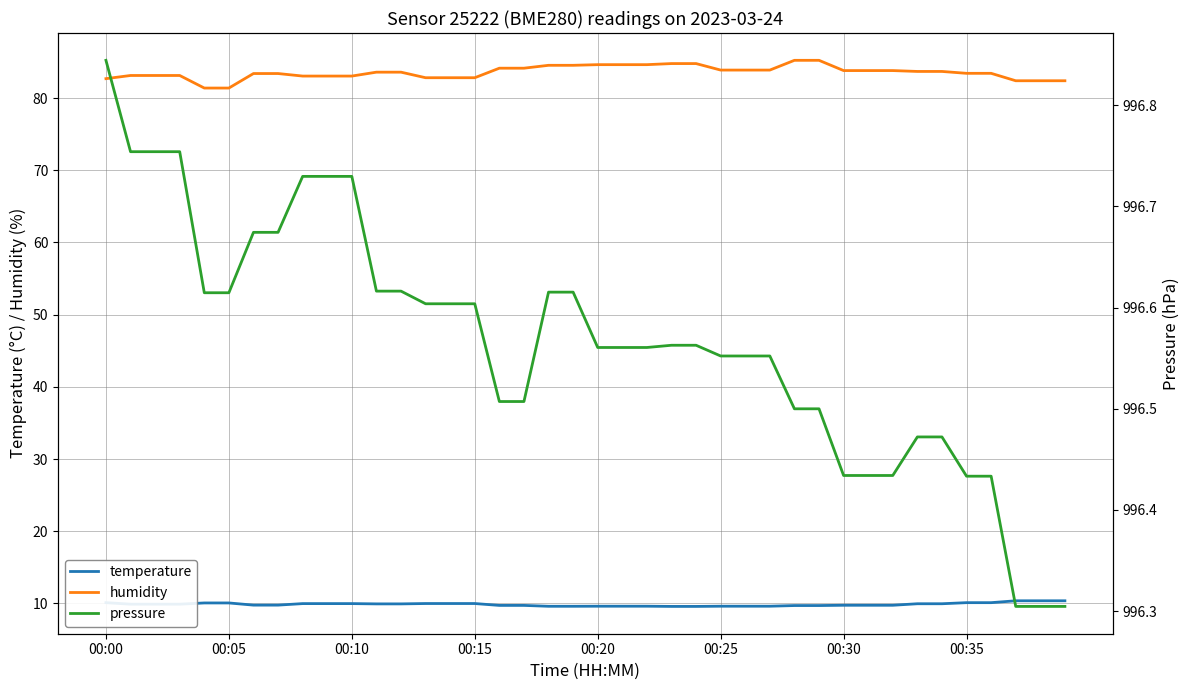

Reading right to left, transcribe all the data shown in this chart.

temperature: 10.4	10.4	10.4	10.1	10.1	10.0	10.0	9.8	9.8	9.8	9.7	9.7	9.6	9.6	9.6	9.6	9.6	9.6	9.6	9.6	9.6	9.6	9.7	9.7	10.0	10.0	10.0	9.9	9.9	10.0	10.0	10.0	9.8	9.8	10.1	10.1	9.9	9.9	9.9	10.1
humidity: 82.4	82.4	82.4	83.4	83.4	83.7	83.7	83.8	83.8	83.8	85.2	85.2	83.9	83.9	83.9	84.8	84.8	84.6	84.6	84.6	84.5	84.5	84.1	84.1	82.8	82.8	82.8	83.6	83.6	83.0	83.0	83.0	83.4	83.4	81.4	81.4	83.1	83.1	83.1	82.7
pressure: 996.3	996.3	996.3	996.4	996.4	996.5	996.5	996.4	996.4	996.4	996.5	996.5	996.6	996.6	996.6	996.6	996.6	996.6	996.6	996.6	996.6	996.6	996.5	996.5	996.6	996.6	996.6	996.6	996.6	996.7	996.7	996.7	996.7	996.7	996.6	996.6	996.8	996.8	996.8	996.8